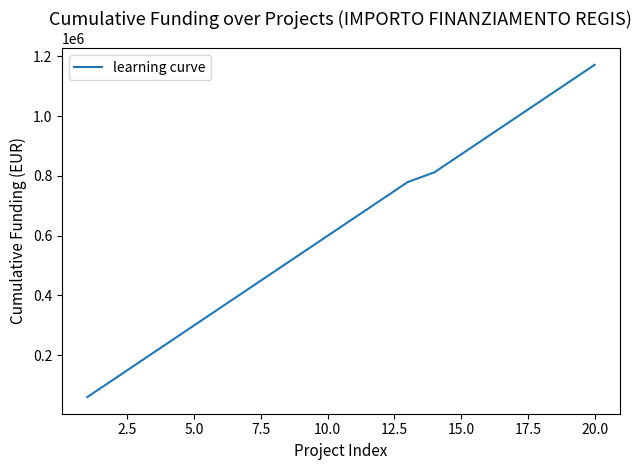

What is the minimum value shown in the chart?

59966